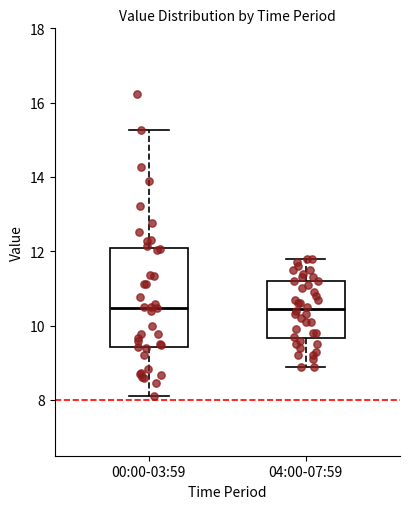

Reading left to right, transcribe this box plot: for each box, give where its median line is, the range the box spans, and where its two whiskers end, as read against the y-axis. The values are not printed on the chart, so give them approximately, as read against the axis.

00:00-03:59: median 10.4, box 9.4 to 12.0, whiskers 8.2 to 15.2
04:00-07:59: median 10.4, box 9.6 to 11.2, whiskers 9.0 to 11.8